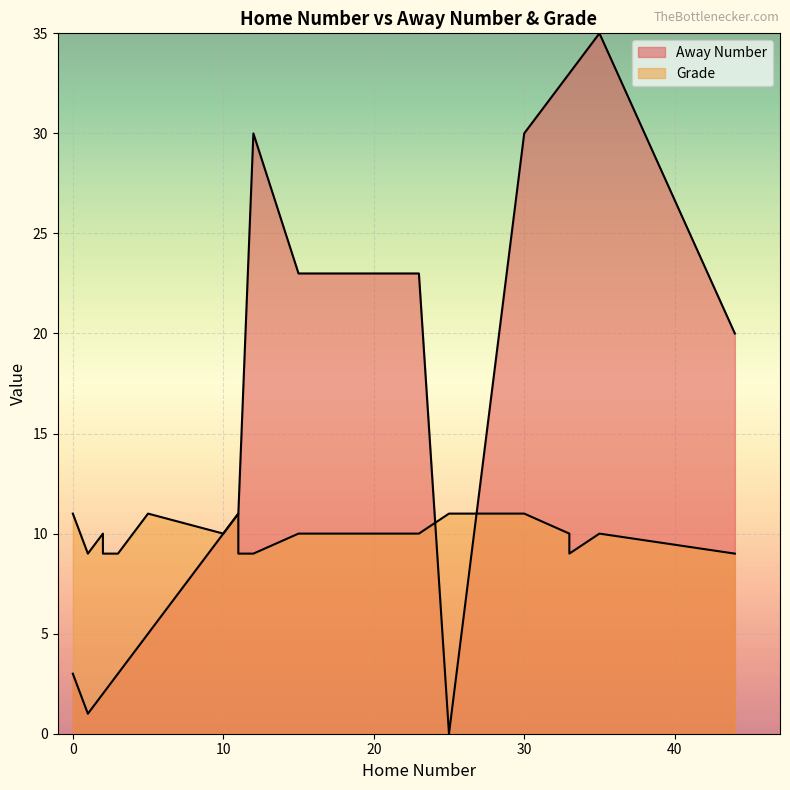

True or false: Grade and Away Number intersect in this chart.

True